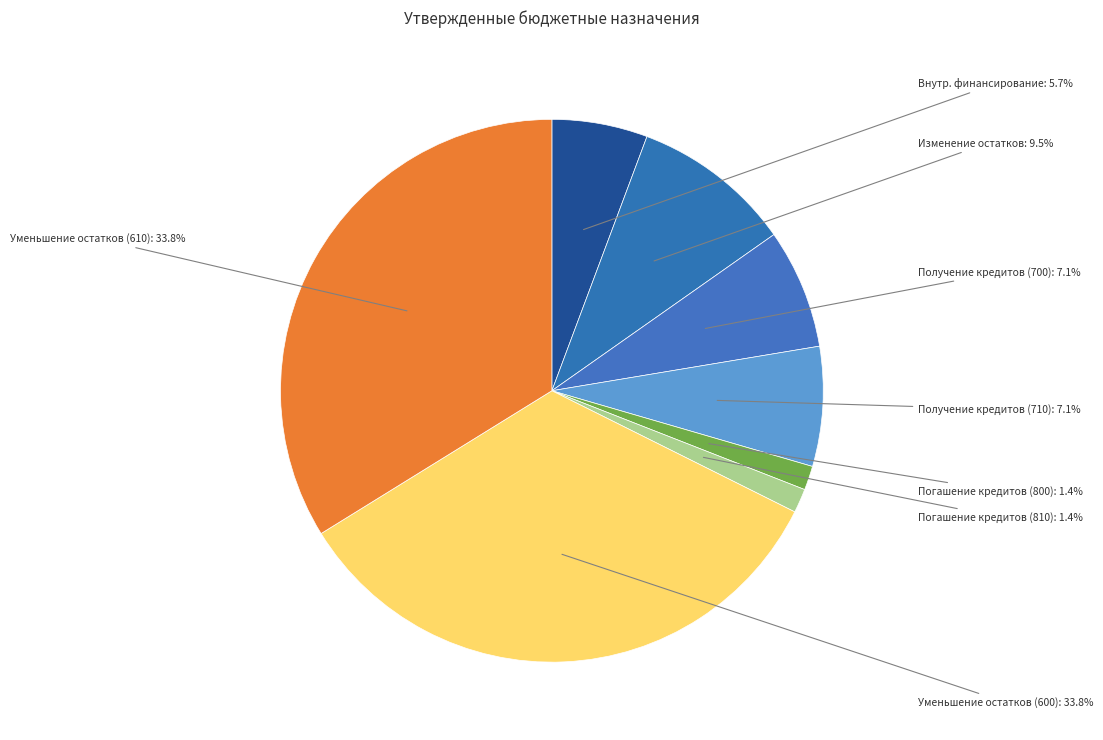

Combined, do Уменьшение остатков (610) and Внутр. финансирование account for over 50%?

No